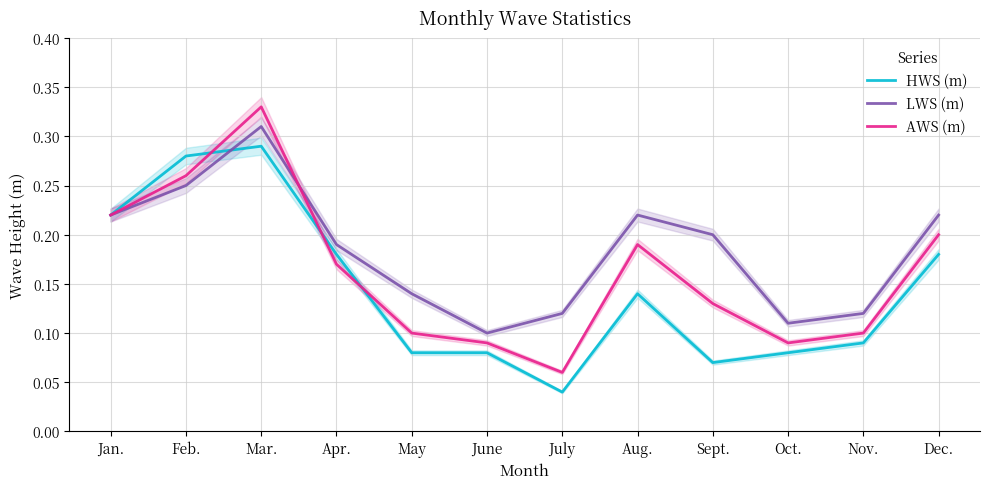

True or false: AWS (m) has a value of 0.3 at Dec..

False